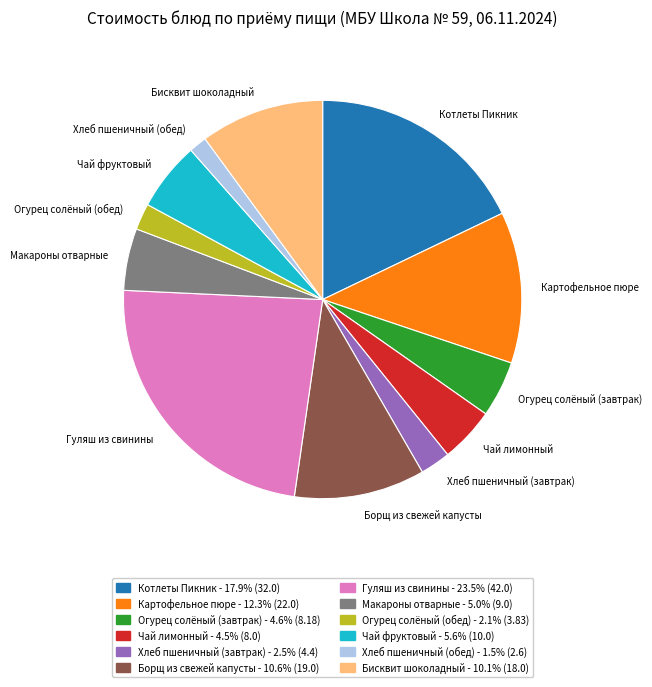

Is Хлеб пшеничный (завтрак) the majority of the pie?

No